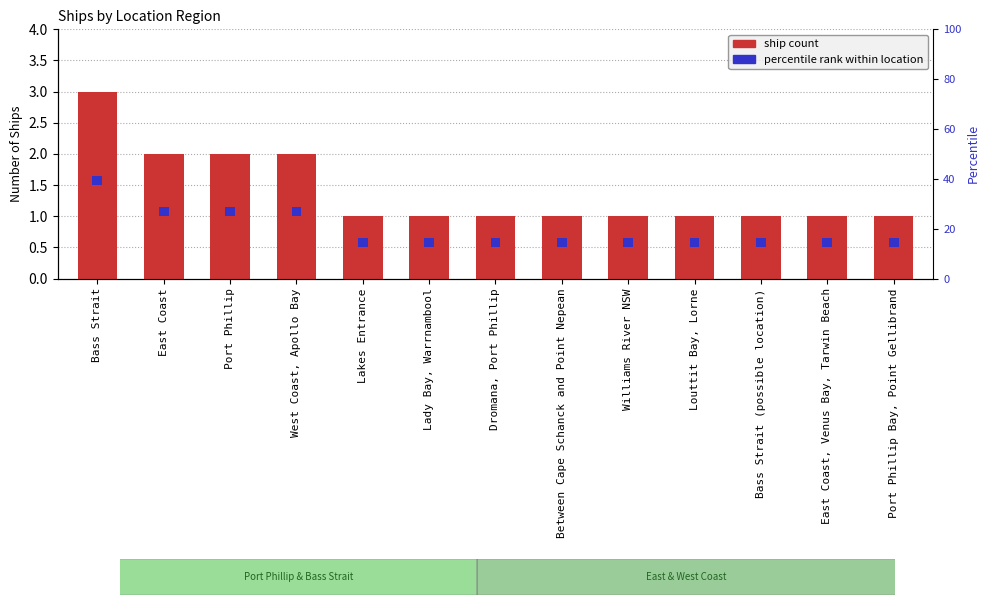

What is the value of the 8th bar from the left?

1